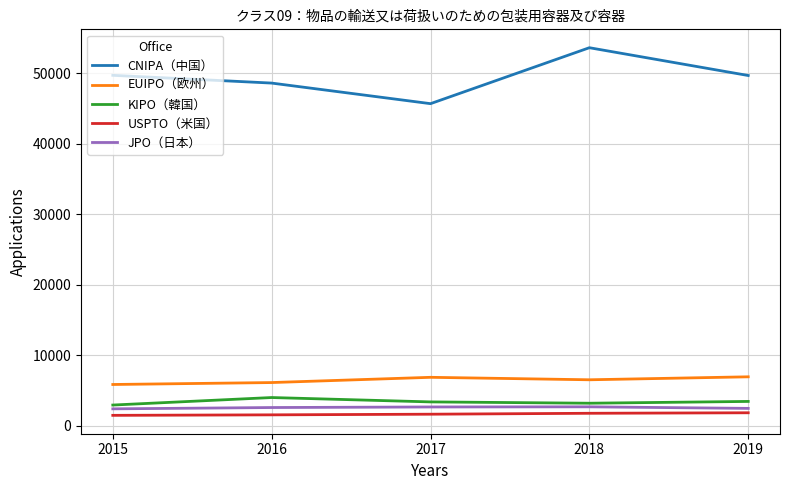

True or false: JPO（日本） has a value of 4305 at 2016.

False